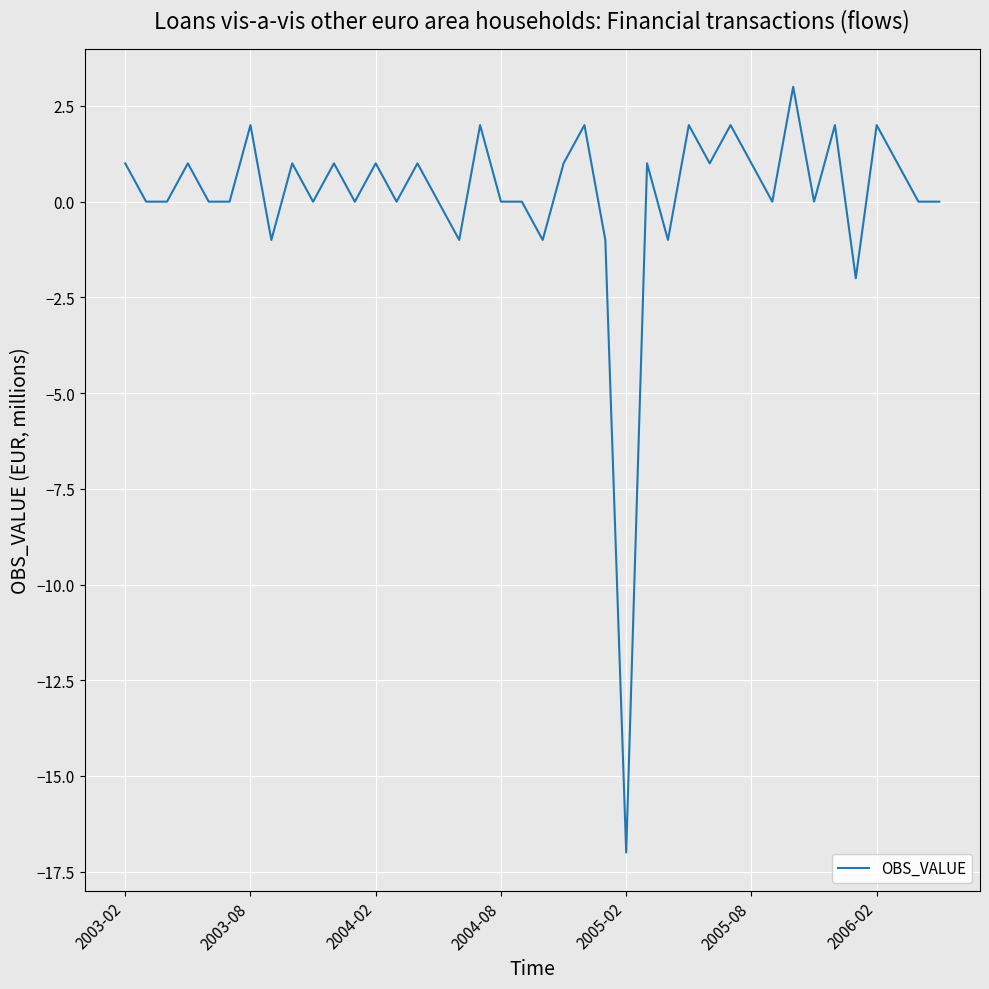

What is the difference between the maximum and minimum values?

20